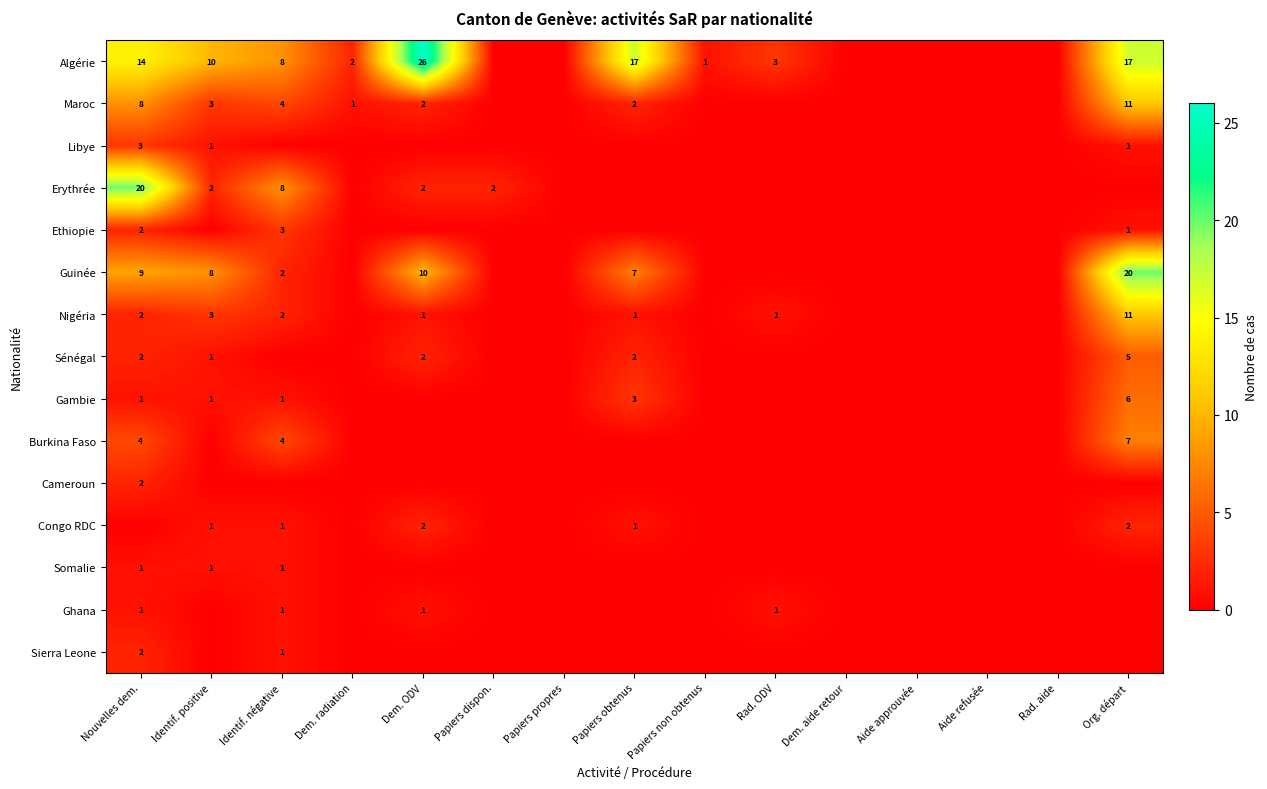

What is the difference between the highest and lowest values at Identif. négative?

8